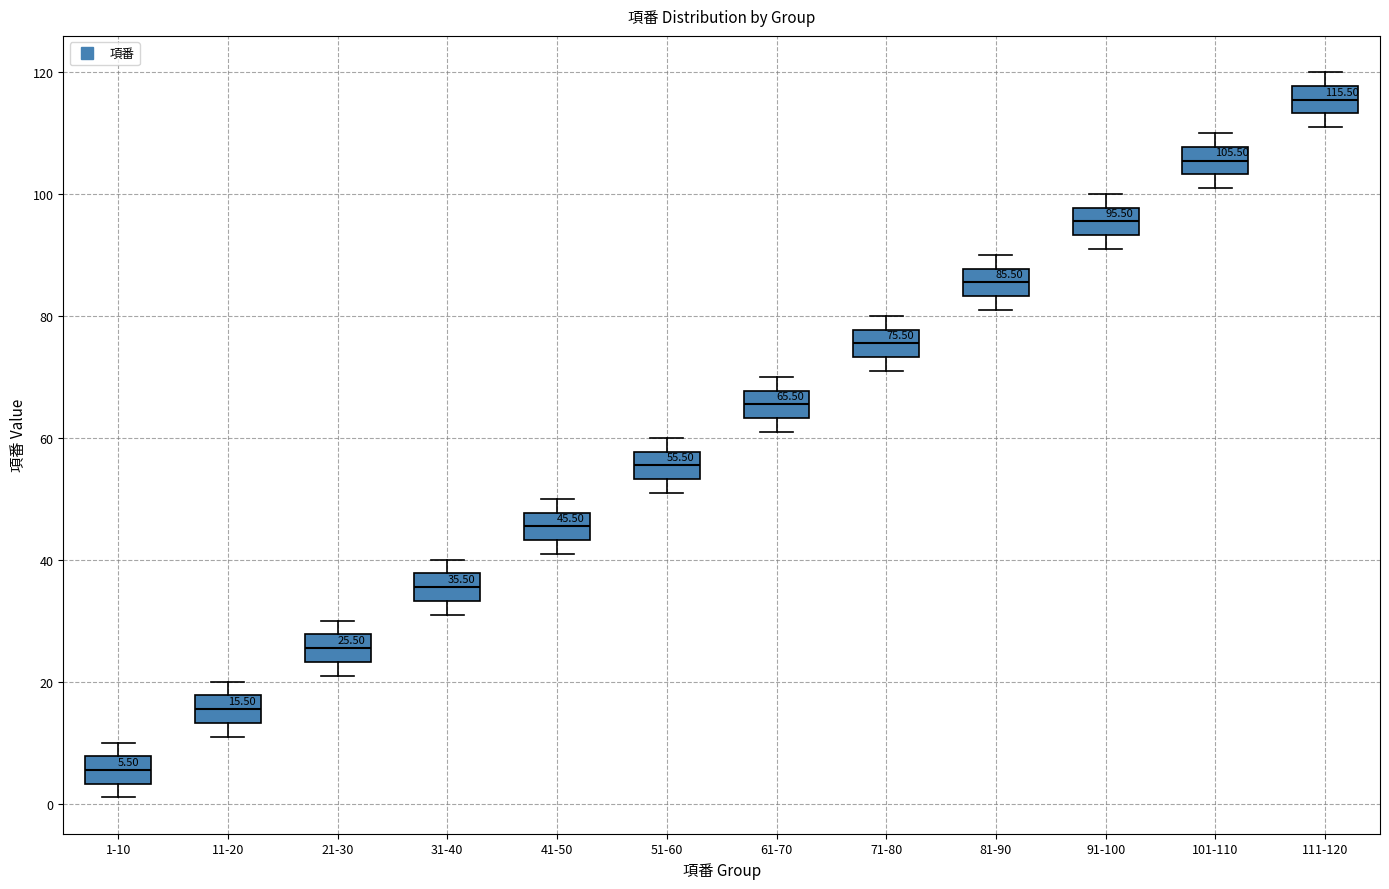

Which box has the highest median line?

111-120